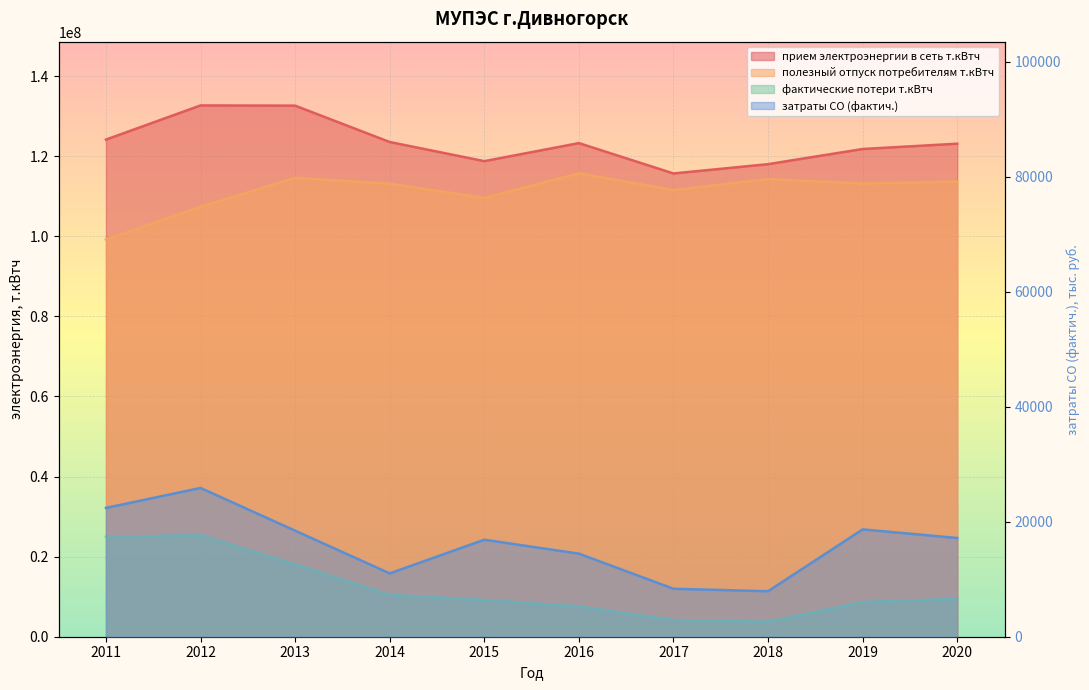

What are all the series names shown in the legend?

прием электроэнергии в сеть т.кВтч, полезный отпуск потребителям т.кВтч, фактические потери т.кВтч, затраты СО (фактич.)